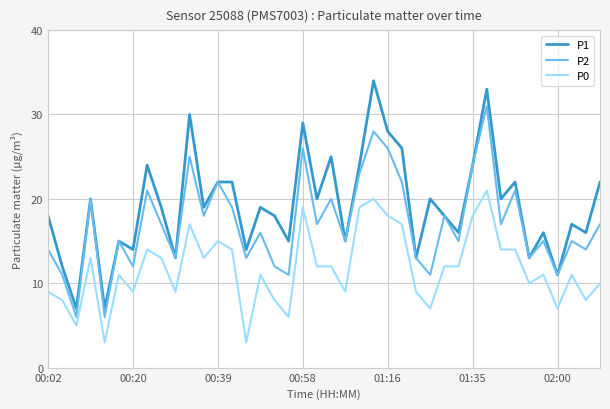

At how many categories does at least one series exceed 6?

40